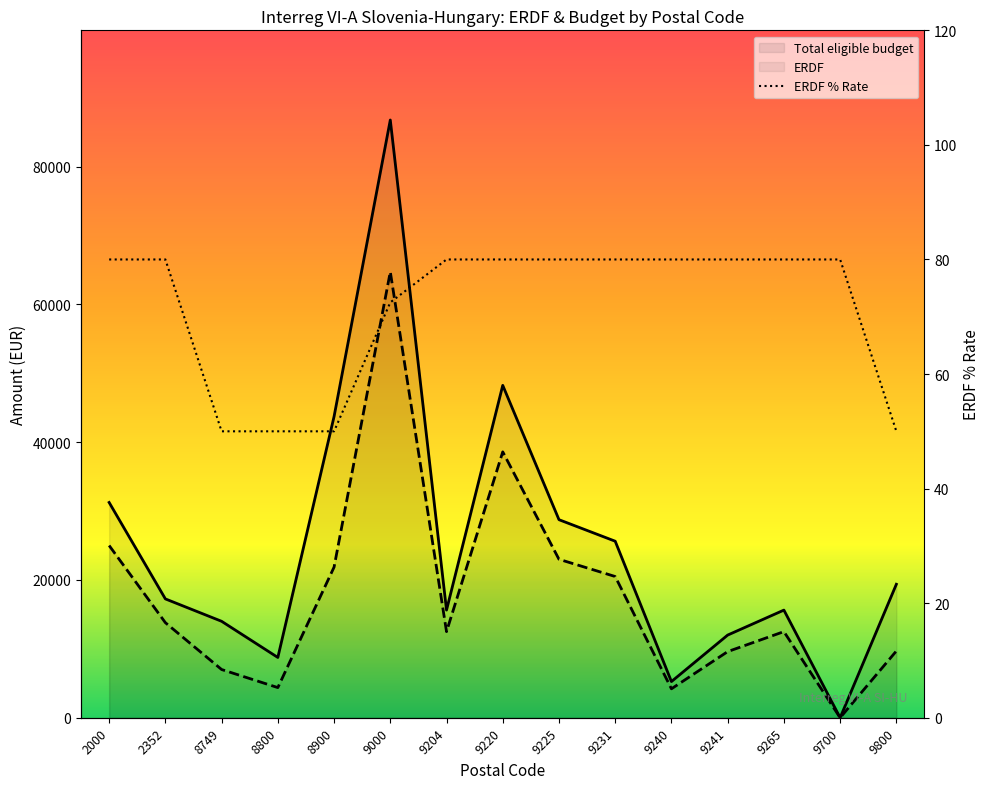

Where is Total eligible budget nearest to the value 43387?

8900